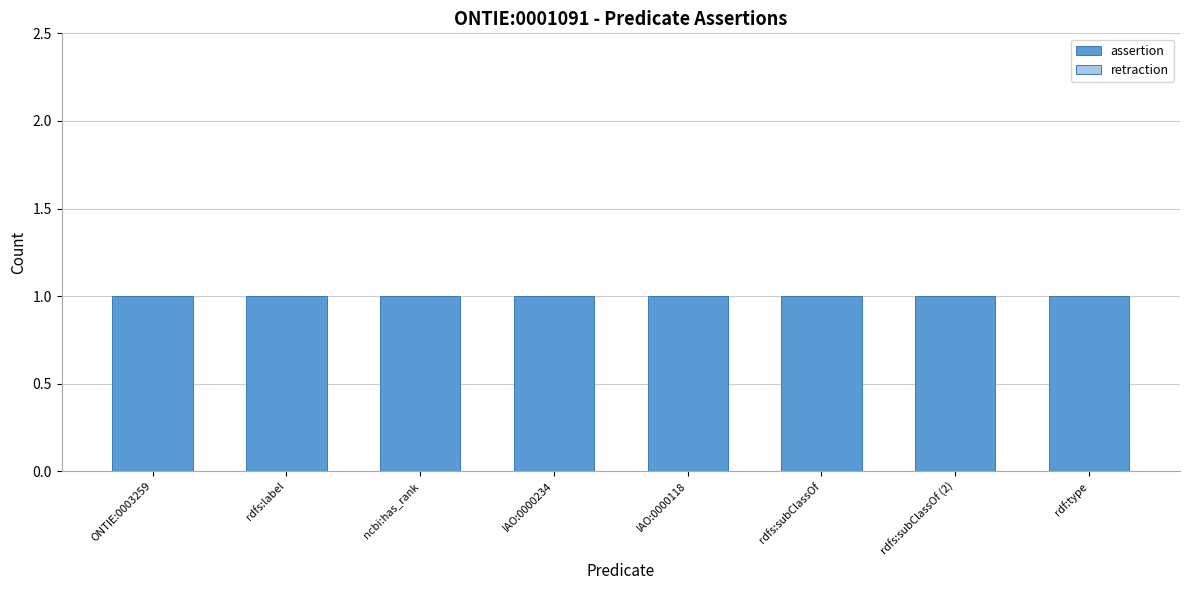

Reading left to right, list all the values displayed in this chart.

assertion: 1	1	1	1	1	1	1	1
retraction: 0	0	0	0	0	0	0	0